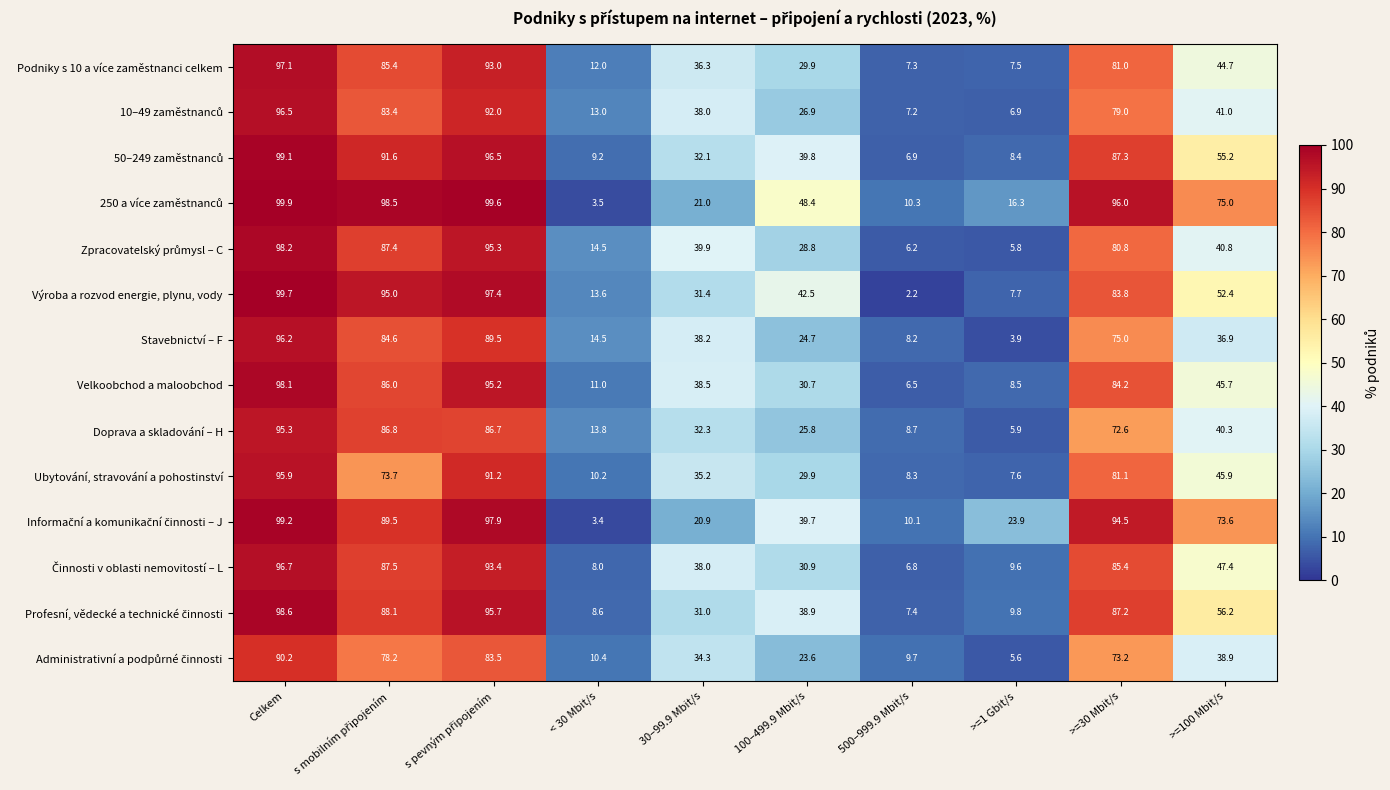

What is the highest value of the Podniky s 10 a více zaměstnanci celkem series?

97.1